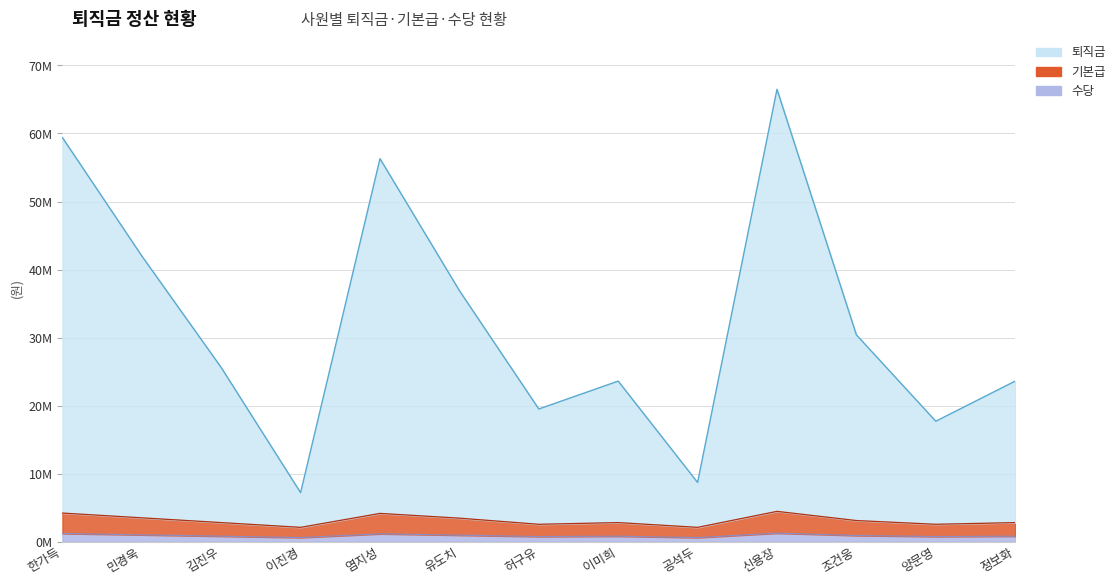

At which category does 수당 reach its first local peak?

염지성